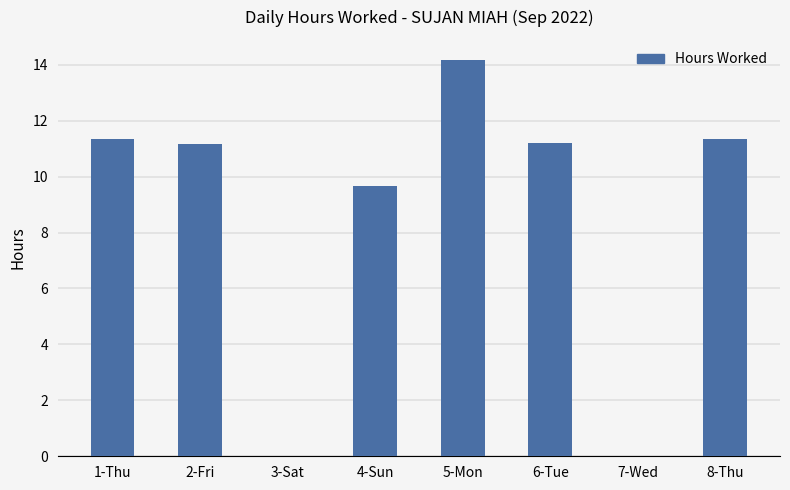

What is the sum of all values?

68.9